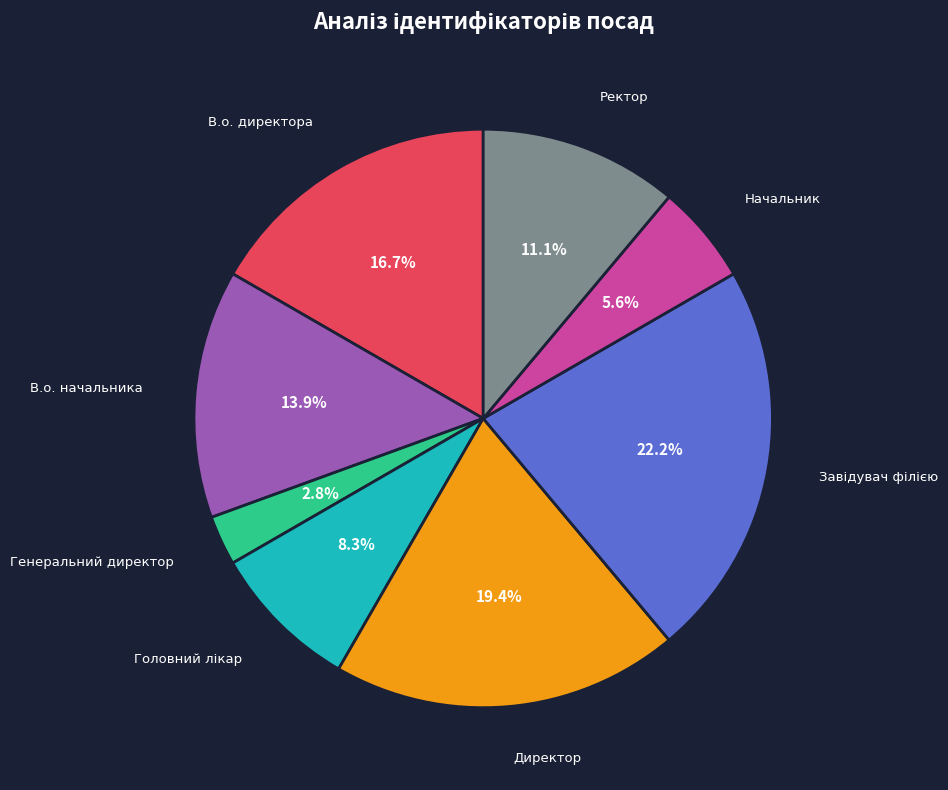

Does В.о. начальника account for over 50% of the chart?

No